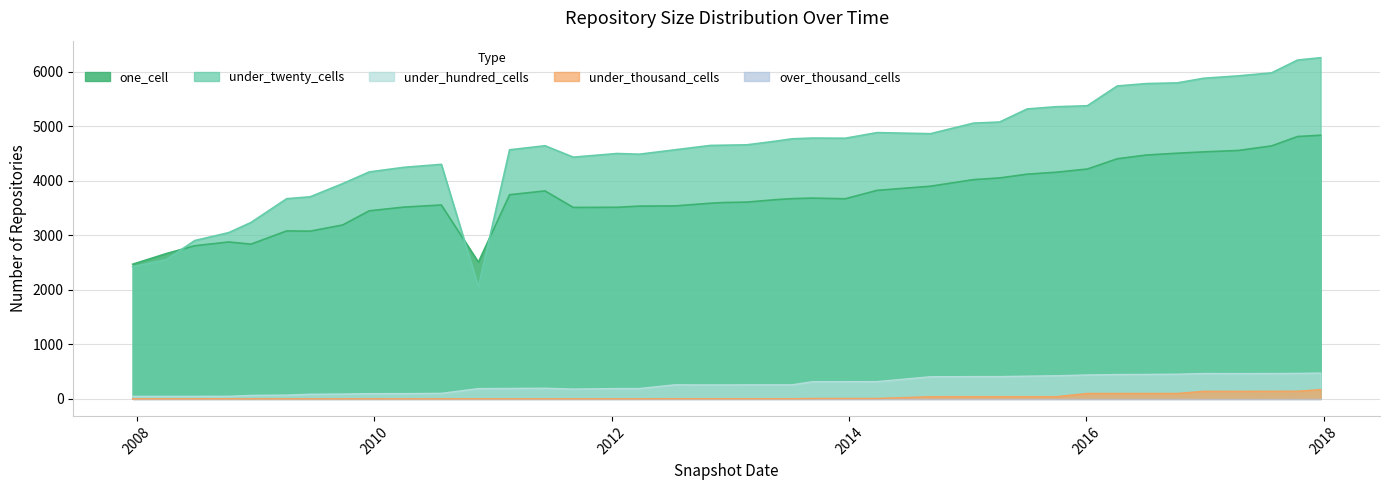

Reading right to left, what are all the values shown in this chart?

one_cell: 4833	4809	4637	4553	4528	4503	4470	4401	4213	4155	4119	4050	4019	3898	3822	3668	3680	3670	3652	3607	3599	3586	3537	3533	3512	3509	3812	3742	2506	3554	3515	3447	3187	3074	3079	2836	2876	2807	2664	2468
under_twenty_cells: 6254	6211	5976	5921	5877	5793	5780	5736	5373	5356	5315	5075	5055	4861	4881	4778	4781	4767	4725	4657	4650	4646	4565	4485	4498	4431	4640	4566	2052	4299	4244	4160	3945	3704	3669	3233	3048	2902	2553	2421
under_hundred_cells: 472	467	464	463	464	452	448	446	438	423	416	408	408	405	316	314	314	257	257	257	255	255	257	189	189	179	195	191	188	101	96	95	88	84	69	63	47	46	46	46
under_thousand_cells: 169	140	139	138	138	99	99	99	99	40	40	40	40	39	7	7	7	2	2	2	2	2	2	0	0	0	0	0	0	0	0	0	0	0	0	0	0	0	0	0